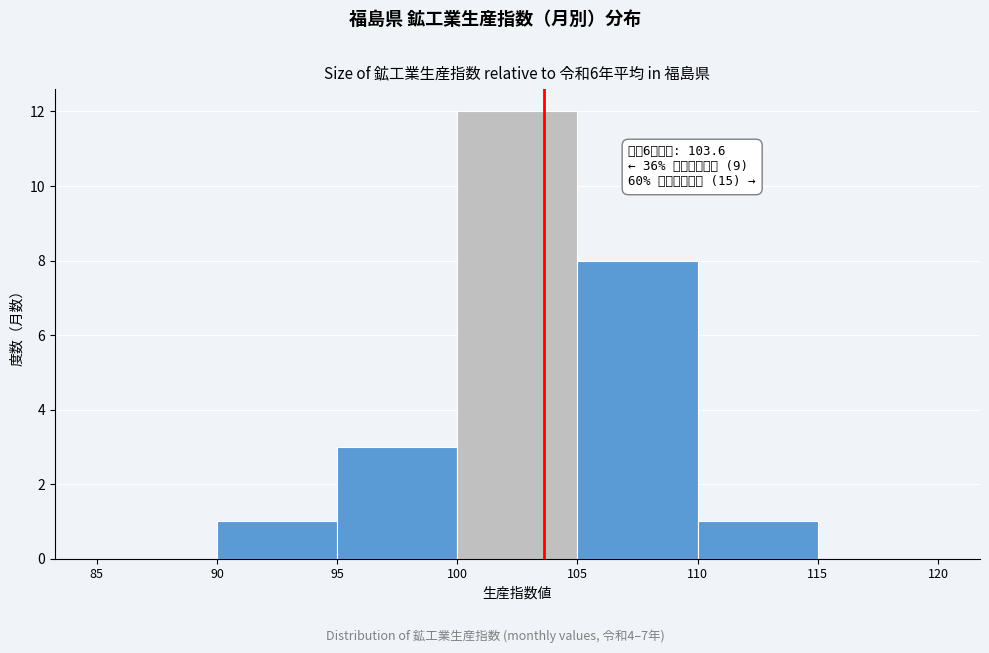

Which range on the x-axis has the tallest bar?

100 to 105